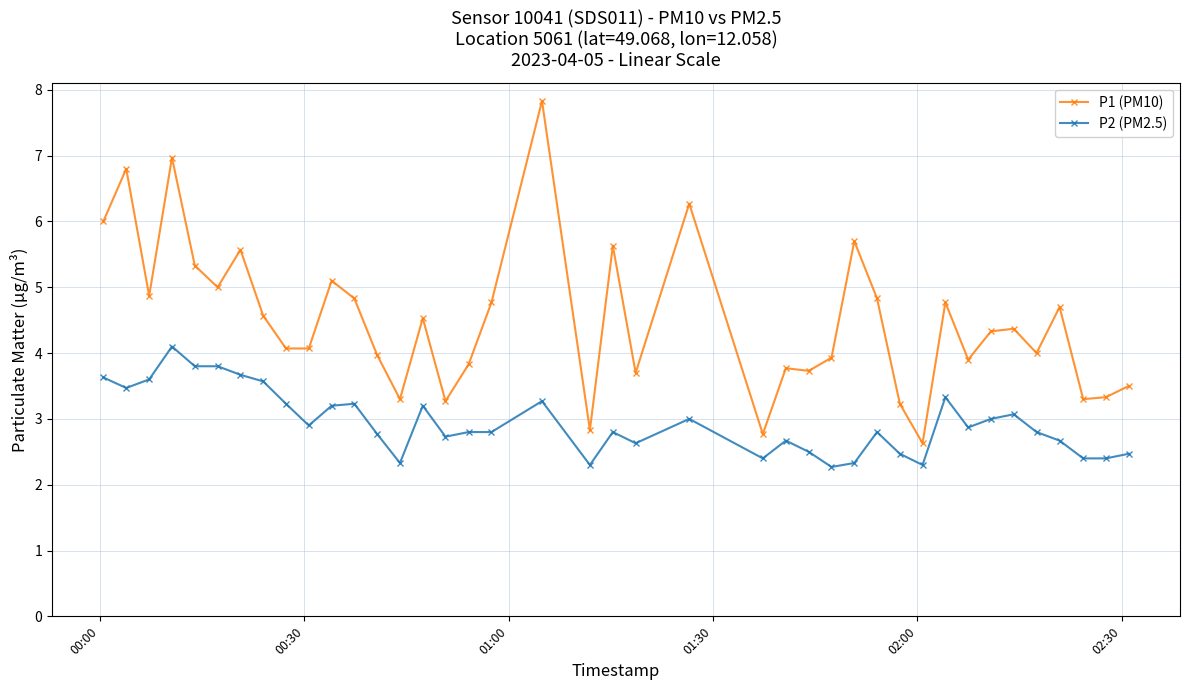

Which series has the largest total across all categories?

P1 (PM10)